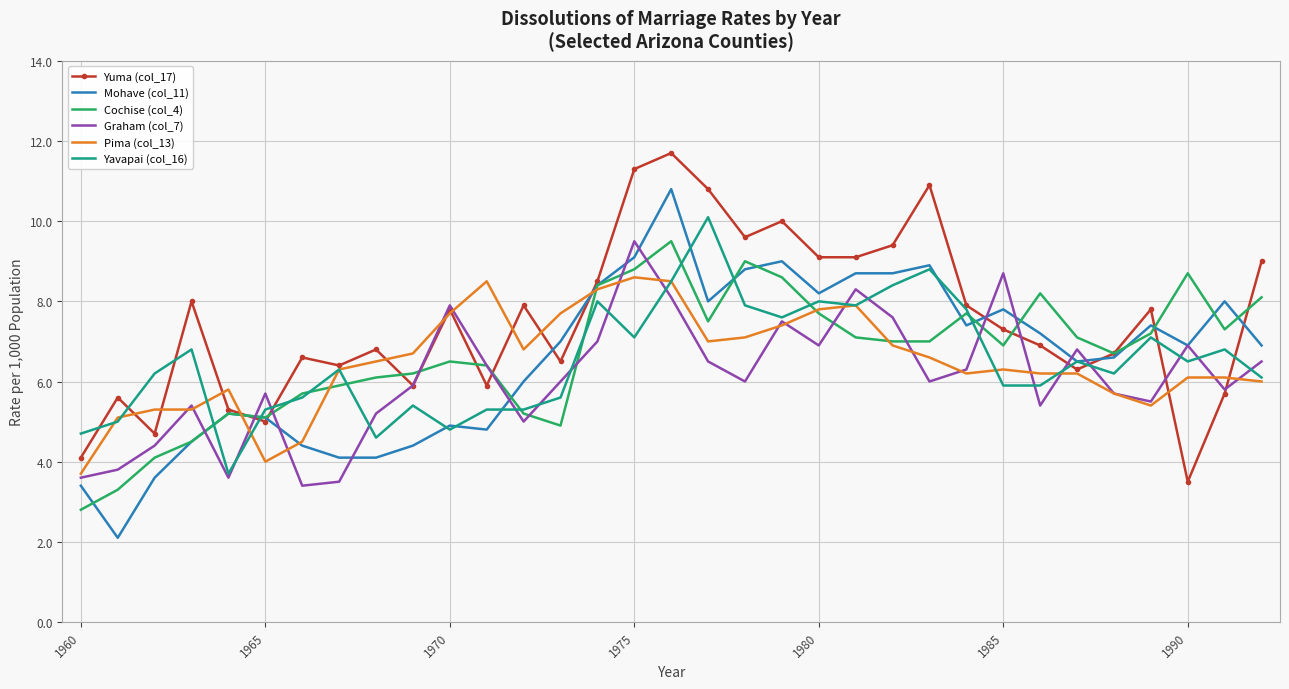

What is the minimum value for Graham (col_7)?

3.4